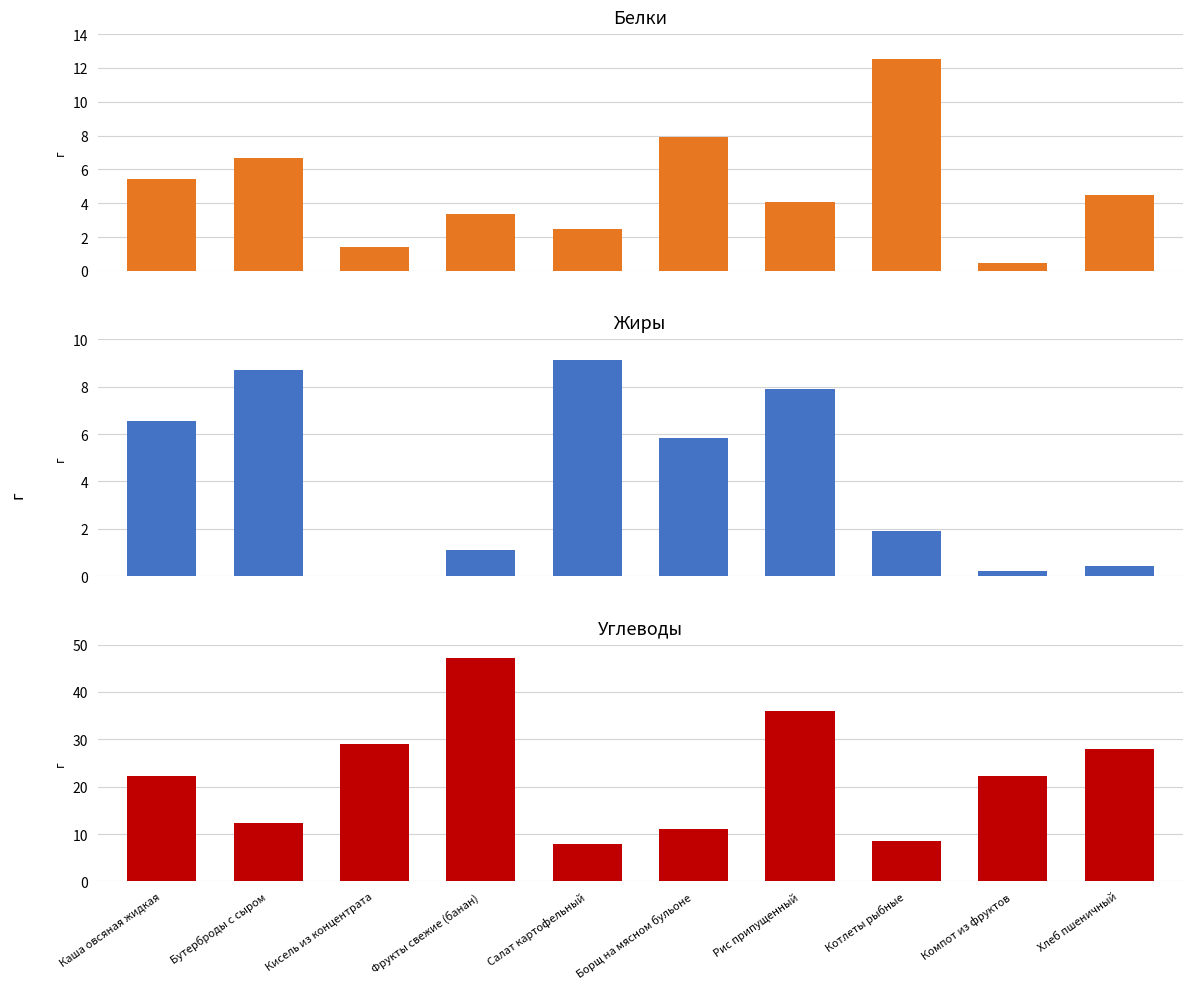

Are the bars grouped side by side (vs. stacked)?

Yes